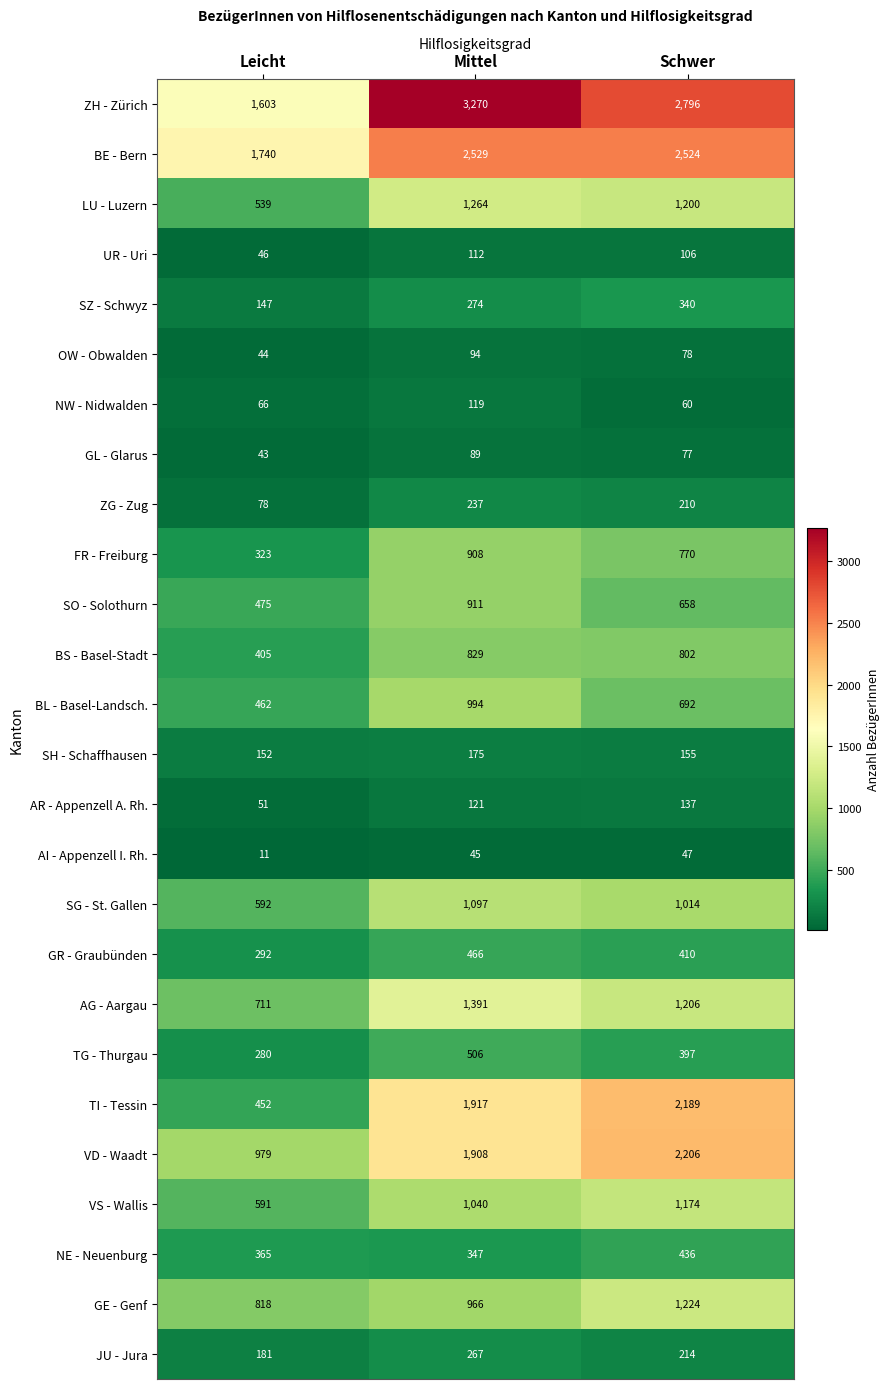

Between Leicht and Mittel, which series saw the biggest shift?

ZH - Zürich